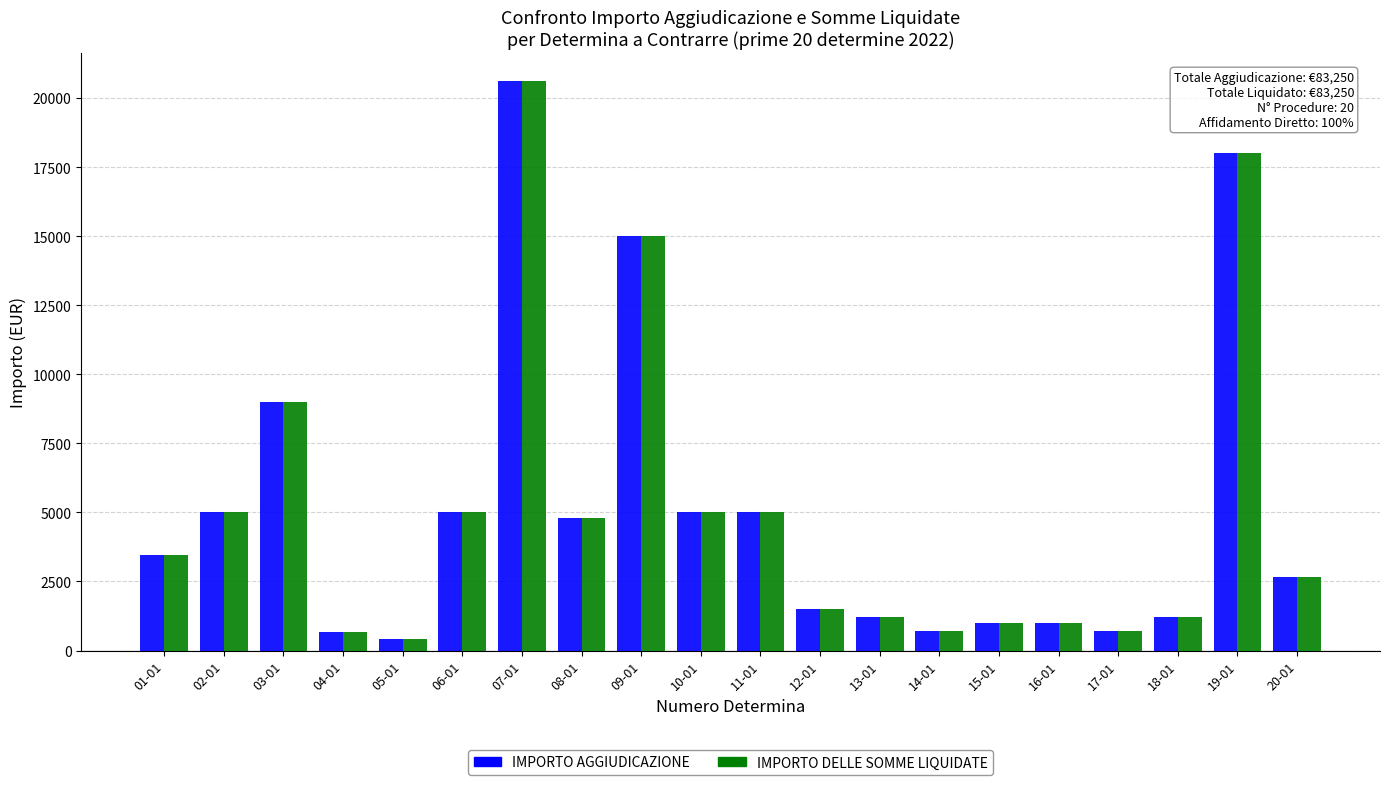

What is the difference between the IMPORTO DELLE SOMME LIQUIDATE values at 05-01 and 17-01?

280